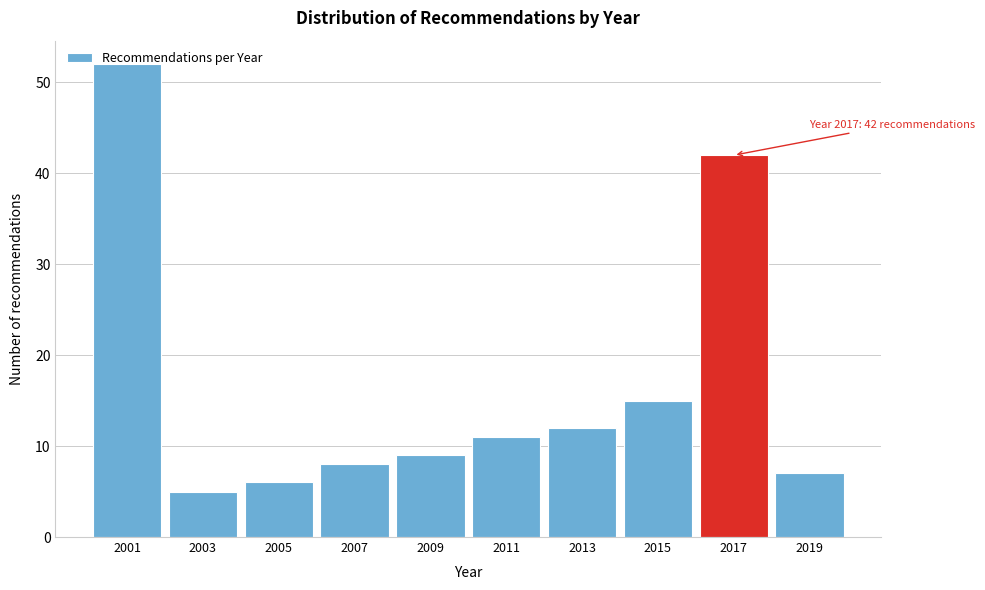

What is the ratio of the value at 2005 to the value at 2013?

0.5